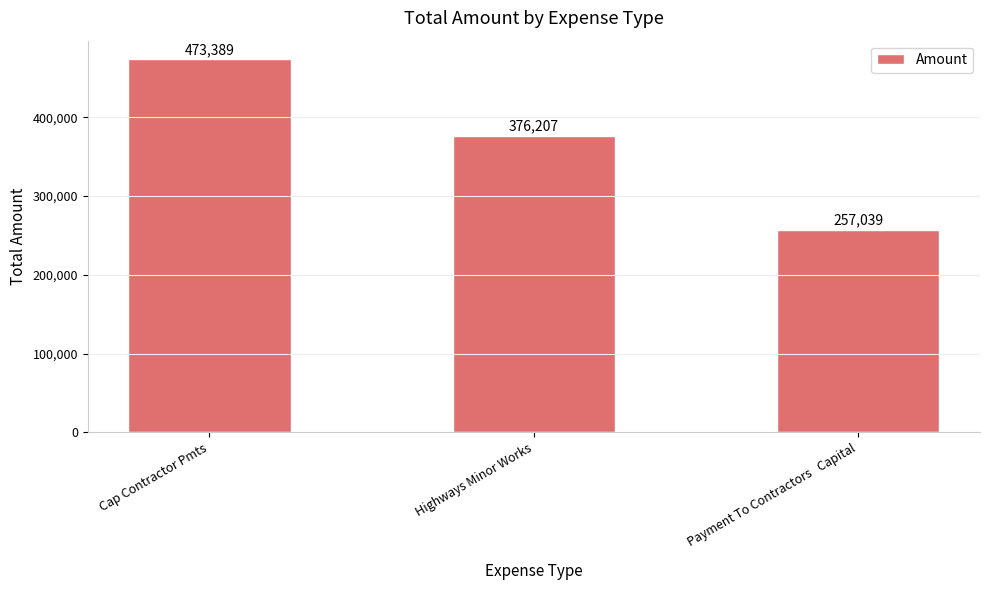

Are the bars horizontal?

No